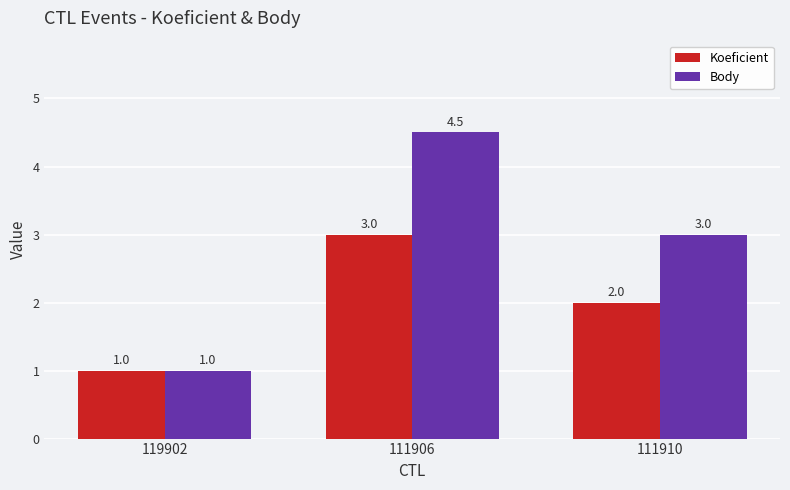

How many data points in Koeficient are less than 2?

1